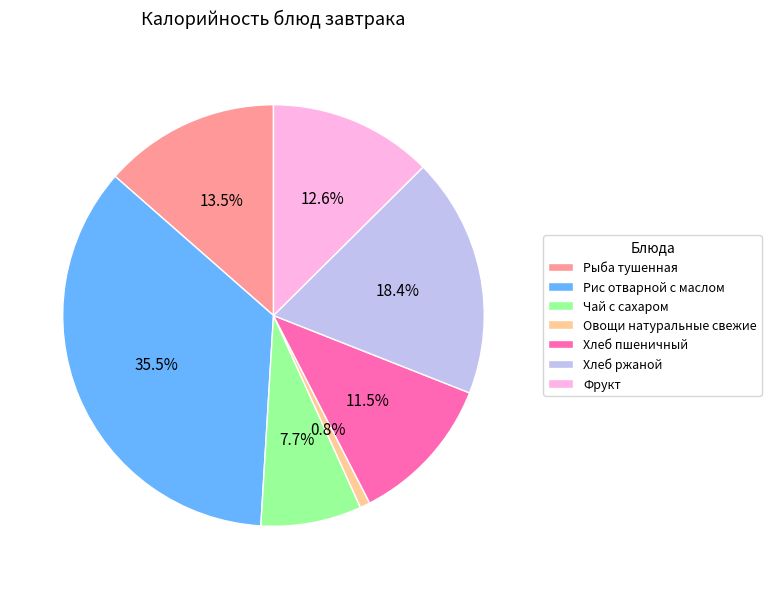

What is the largest slice in the pie chart?

Рис отварной с маслом